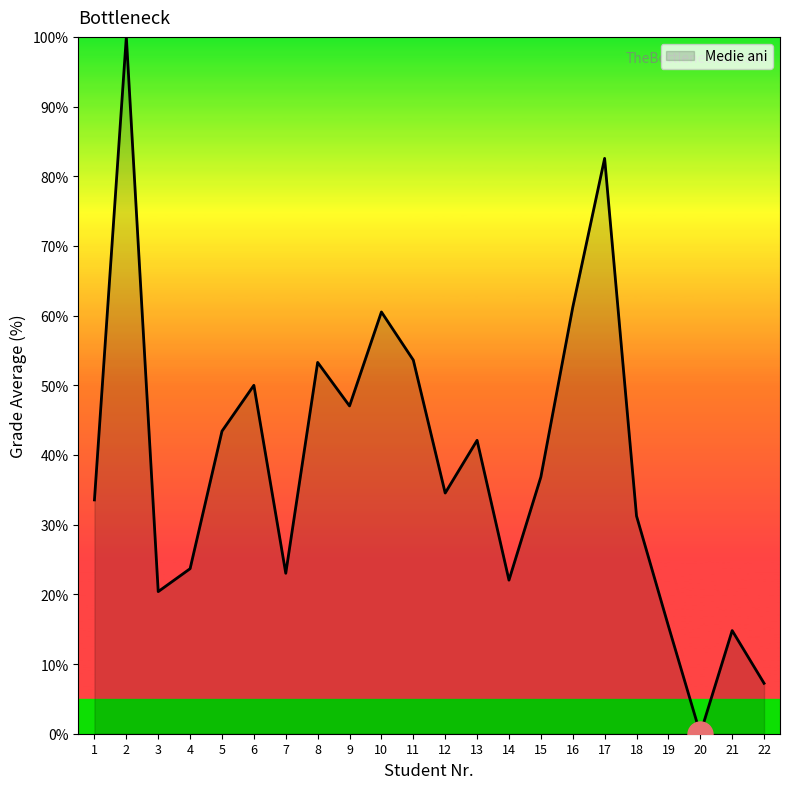

At which label is the value closest to 50?

6